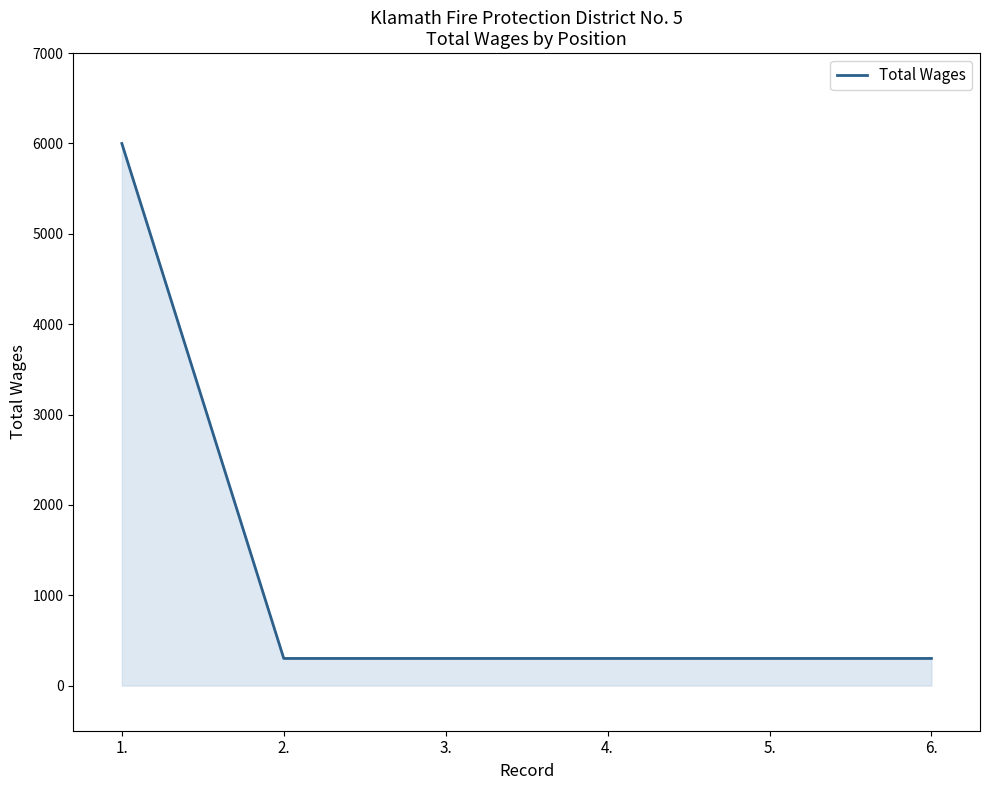

What is the change in value from 1. to 2.?

-5700